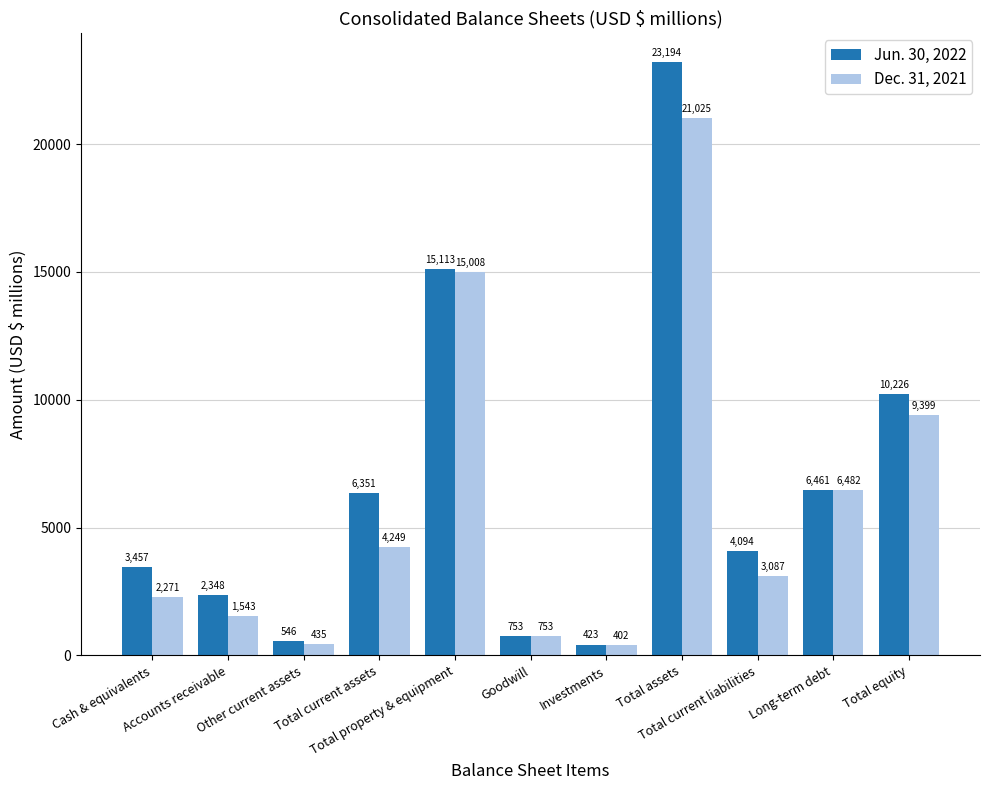

What is the difference between the highest and lowest values at Cash & equivalents?

1186